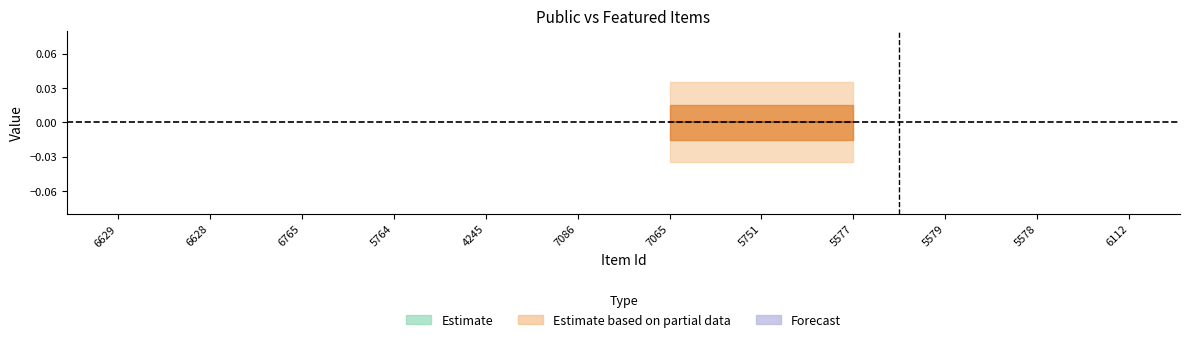

Does the chart have visible grid lines?

No